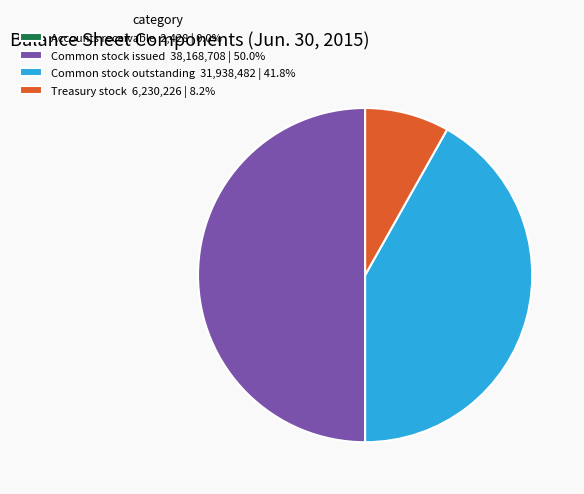

Does Treasury stock 6,230,226 | 8.2% account for over 50% of the chart?

No